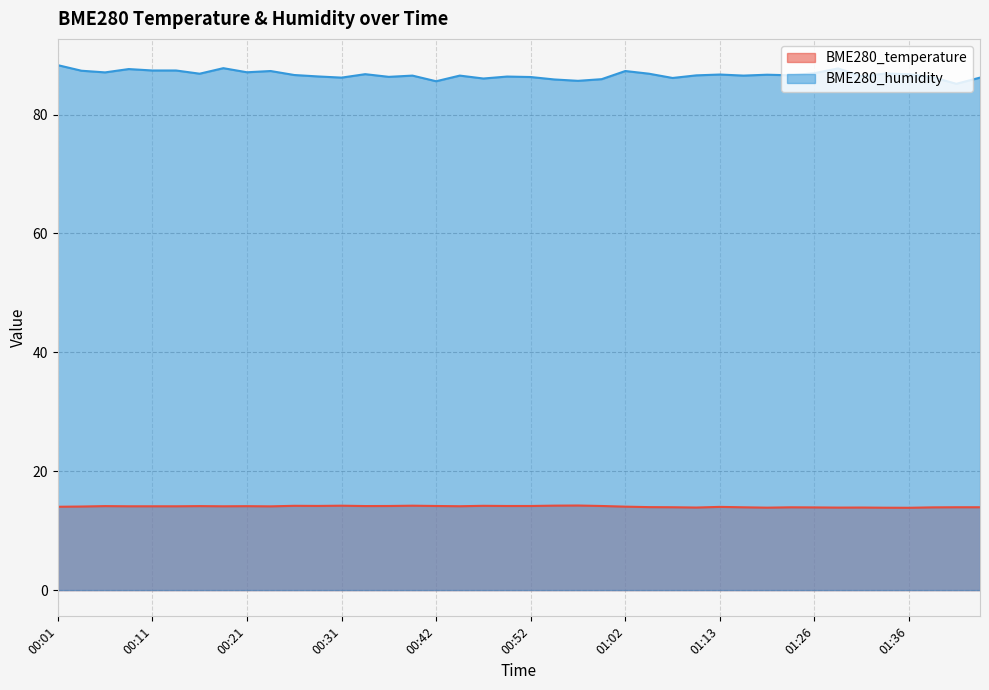

True or false: BME280_temperature and BME280_humidity intersect in this chart.

False